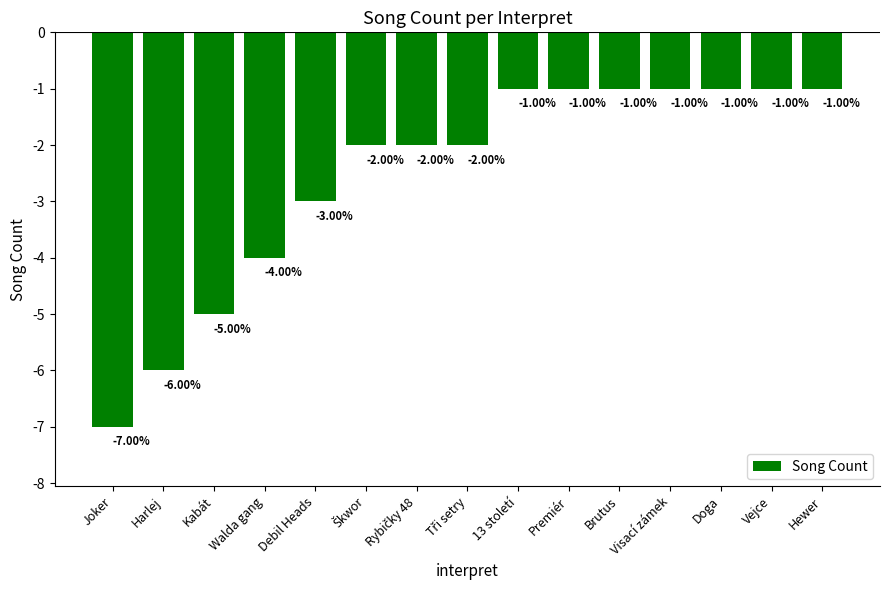

Where is the data nearest to the value -4?

Walda gang